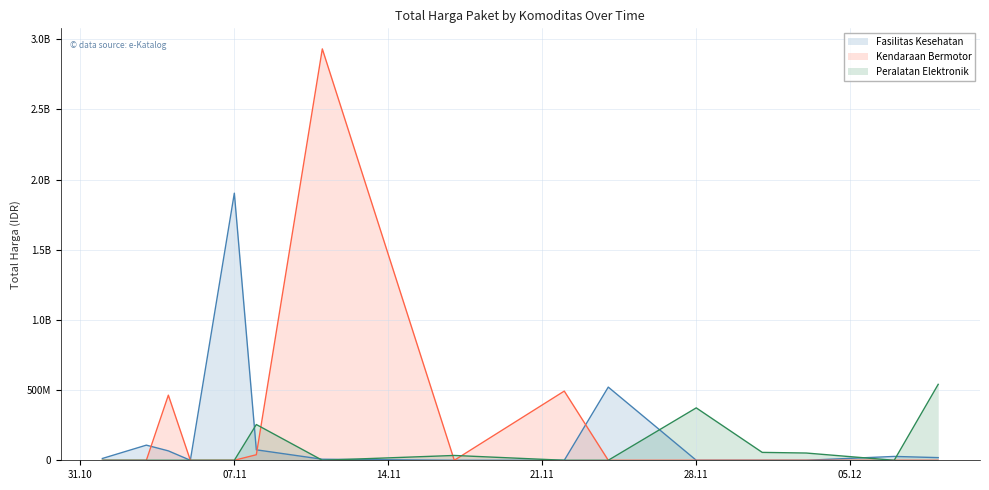

True or false: Total Harga (Peralatan Elektronik) and Total Harga (Kendaraan Bermotor) intersect in this chart.

True